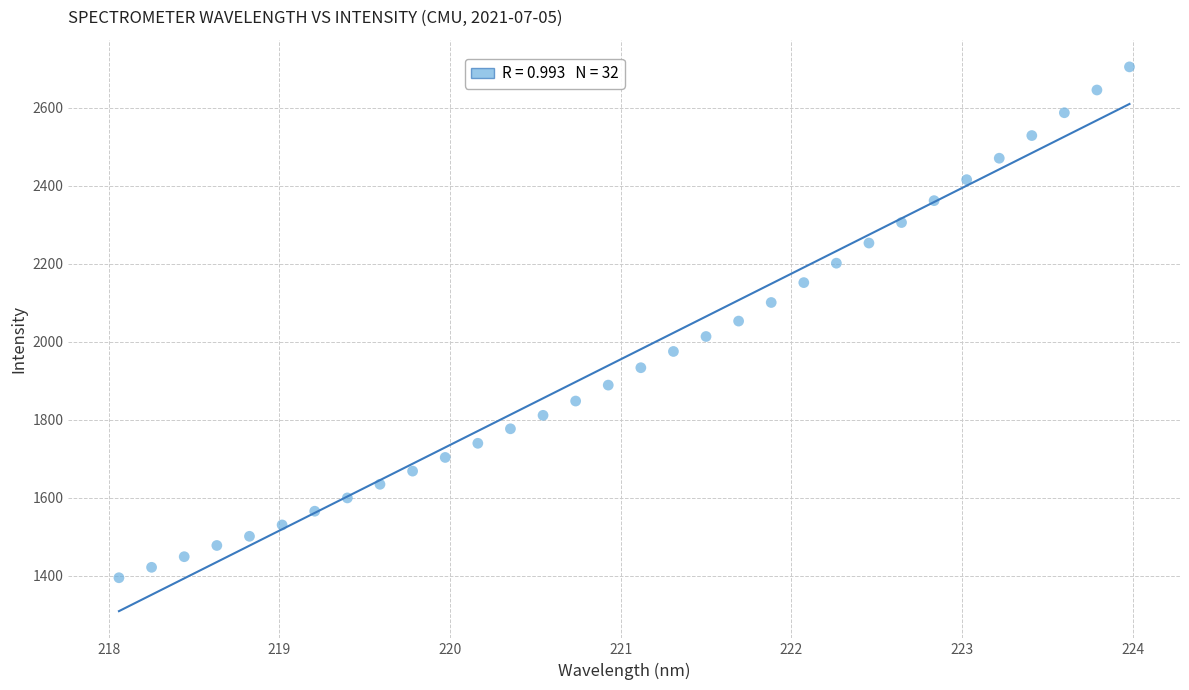

What is the range of X values (max minus min)?

5.9